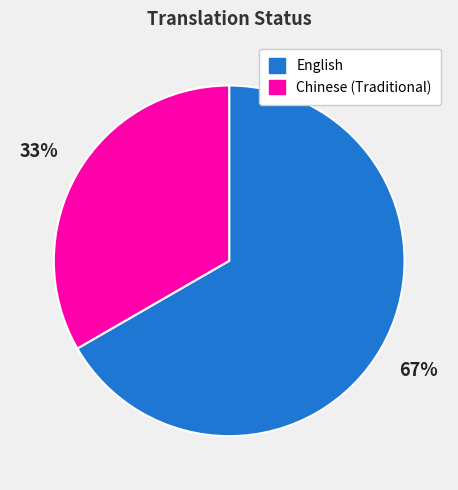

To the nearest percent, what is the average slice percentage?

50%